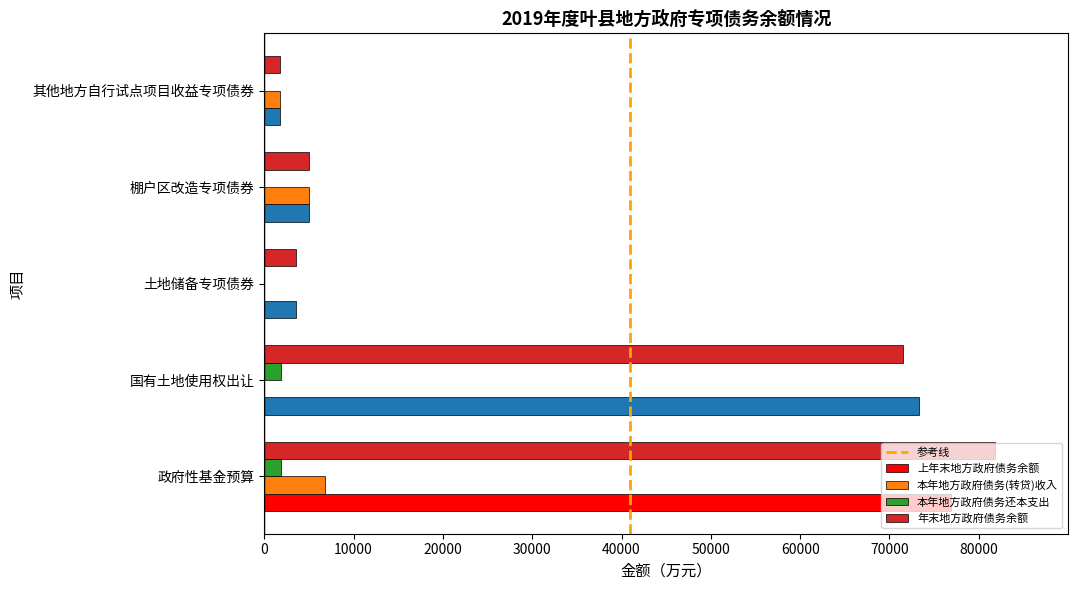

What is the maximum value shown in the chart?

81810